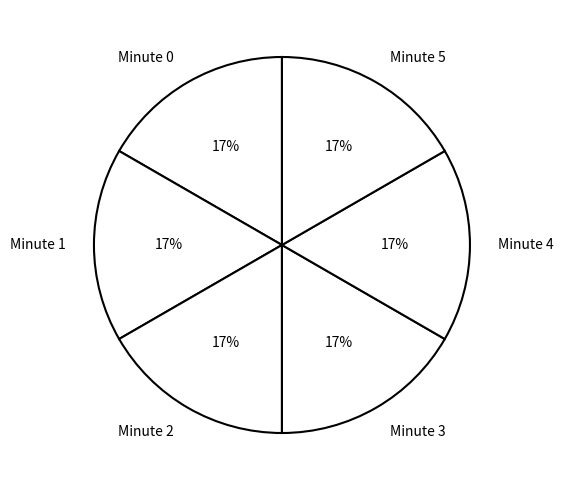

The Minute 5 slice represents 22% of the pie. True or false?

False